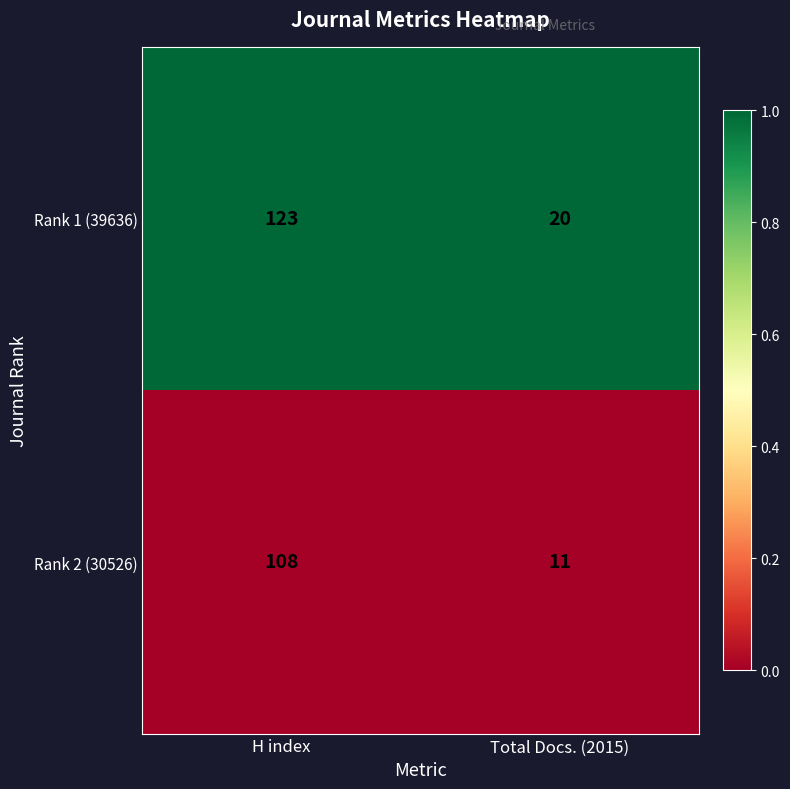

Rank the series by their maximum value, from highest to lowest.

Rank 1 (39636), Rank 2 (30526)